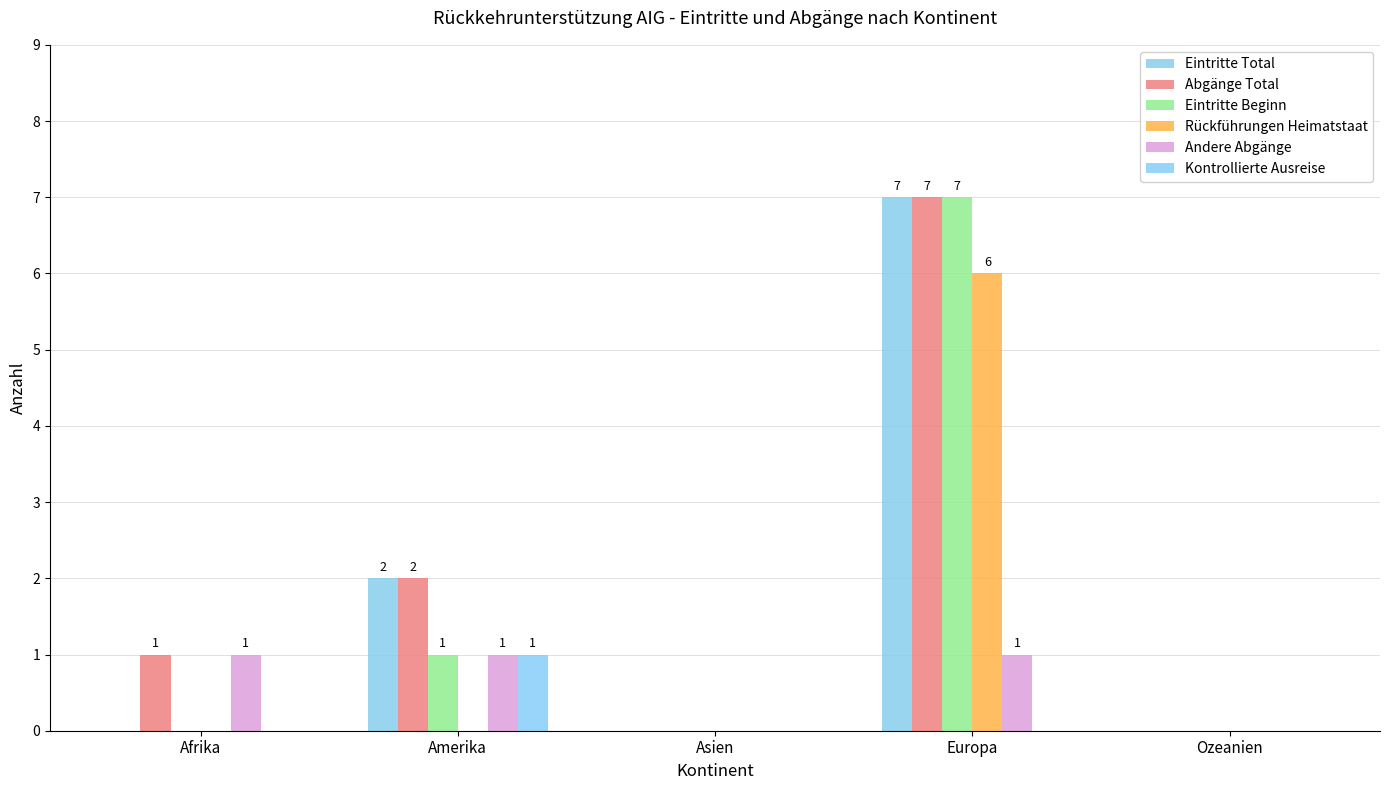

What is the spread (max minus min) of values at Europa?

7